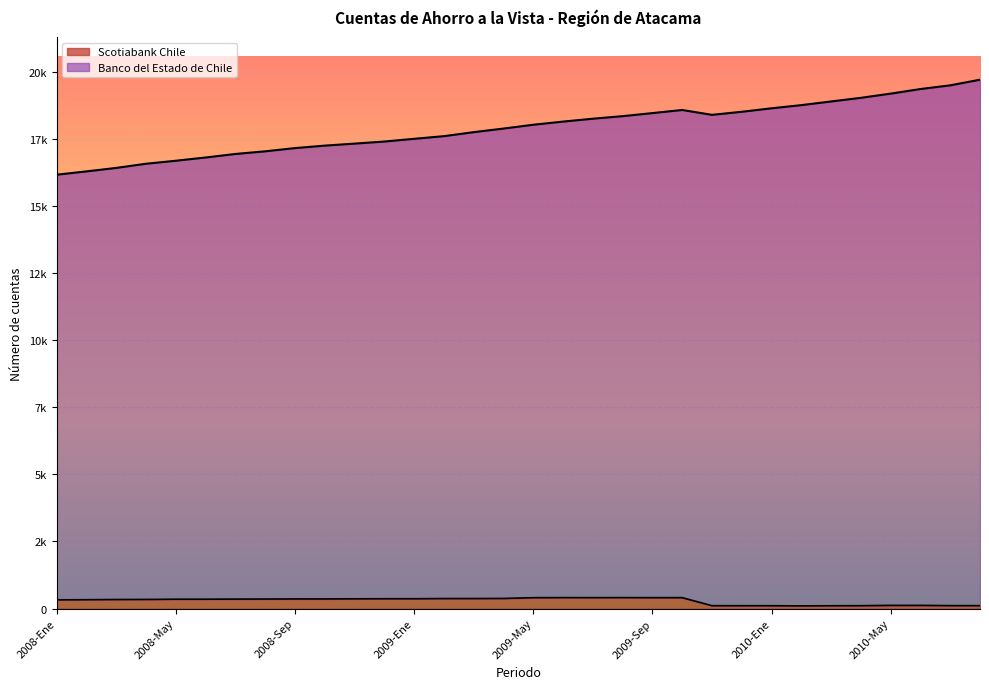

Where does the Scotiabank Chile series first go above 353?

2008-Ago